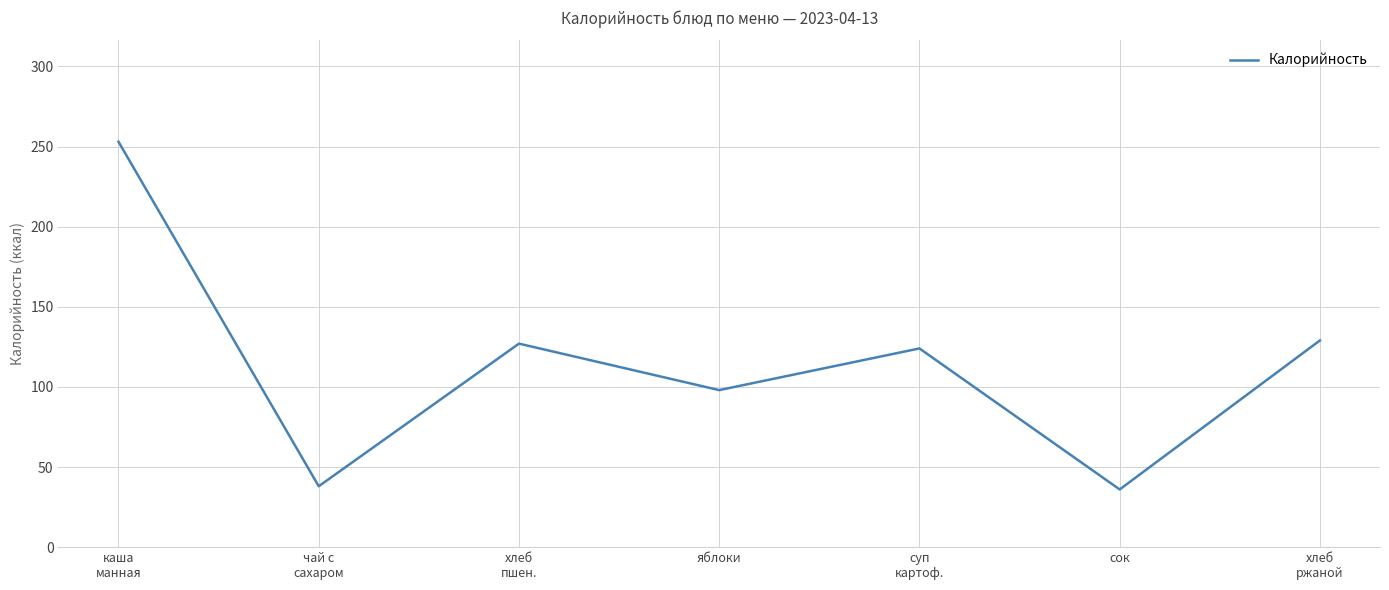

Approximately how many times larger is the value at яблоки compared to сок?

2.7